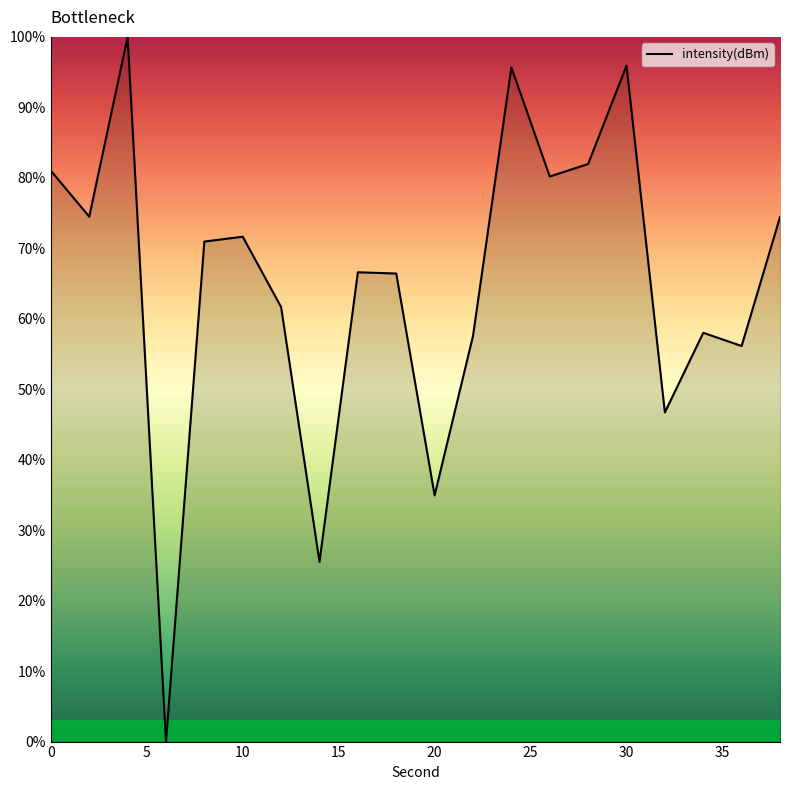

What is the difference between the maximum and minimum values?

100.0